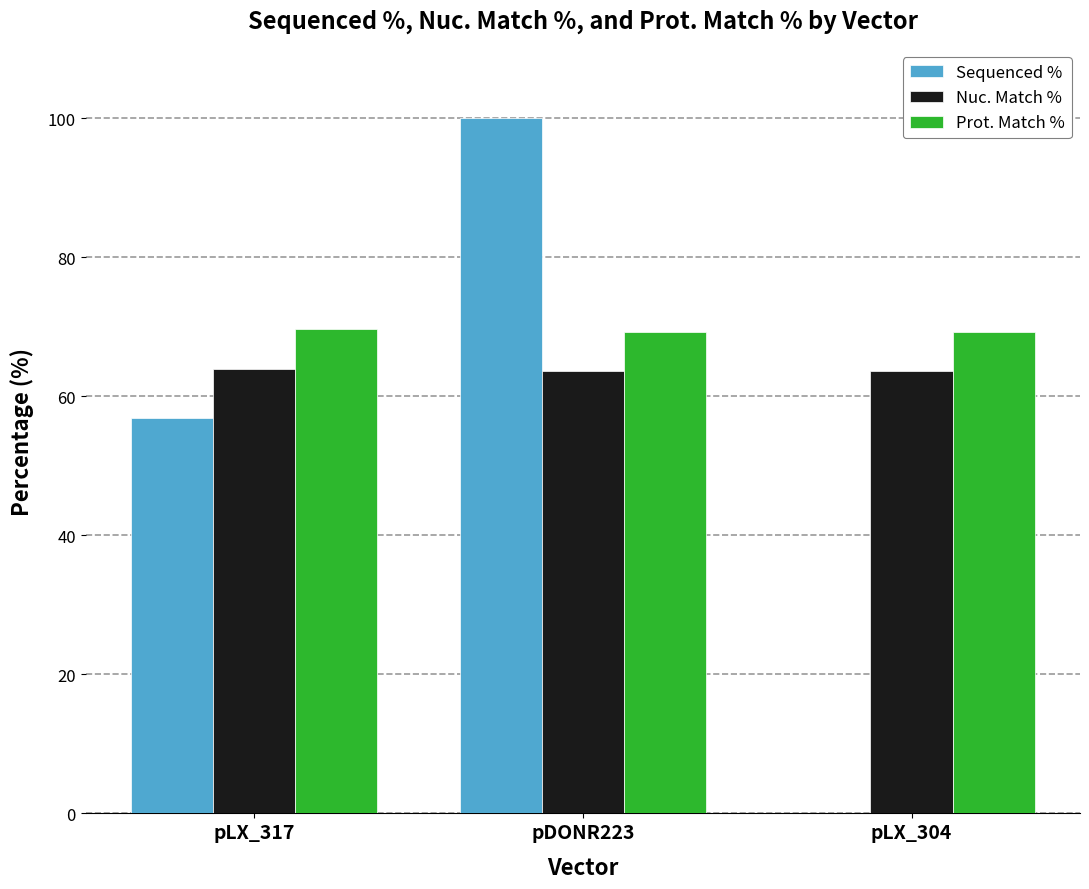

Which series has the largest total across all categories?

Prot. Match %